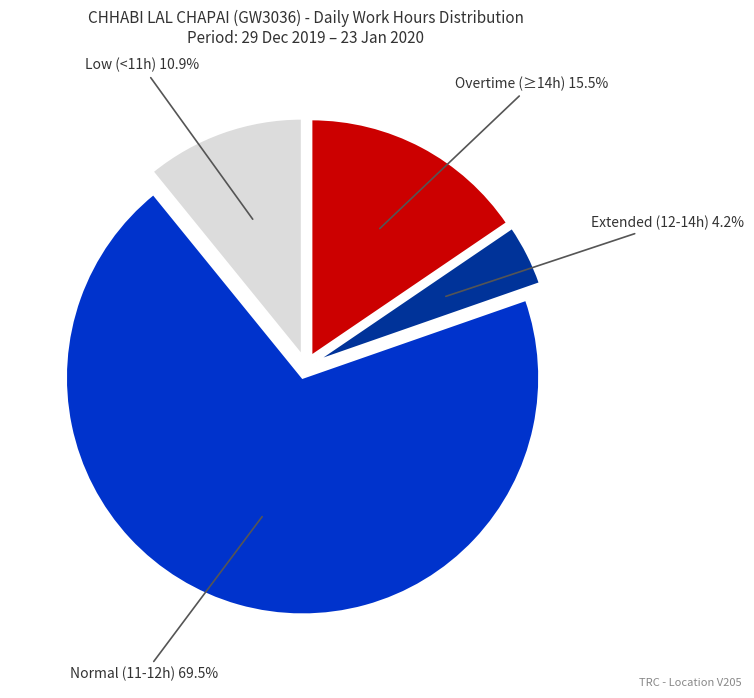

Does any single category account for the majority?

Yes